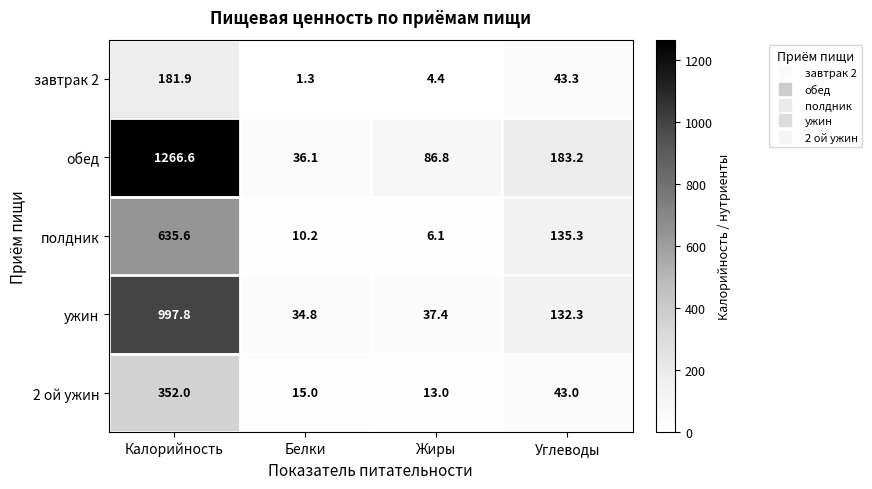

Rank the categories by обед value from lowest to highest.

Белки, Жиры, Углеводы, Калорийность